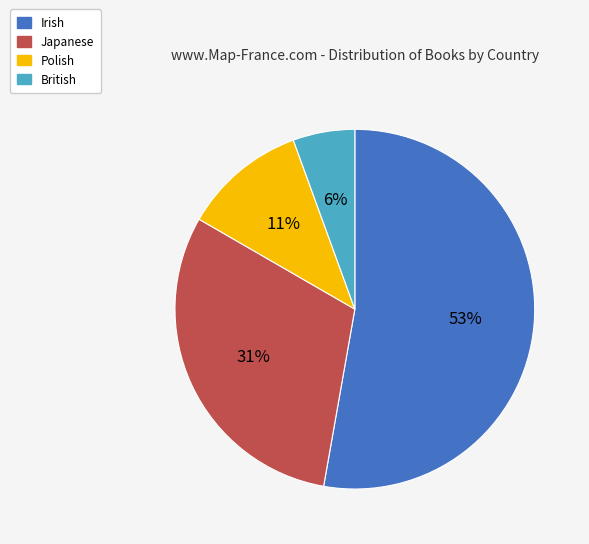

Is it true that Polish is 11% of the pie?

True